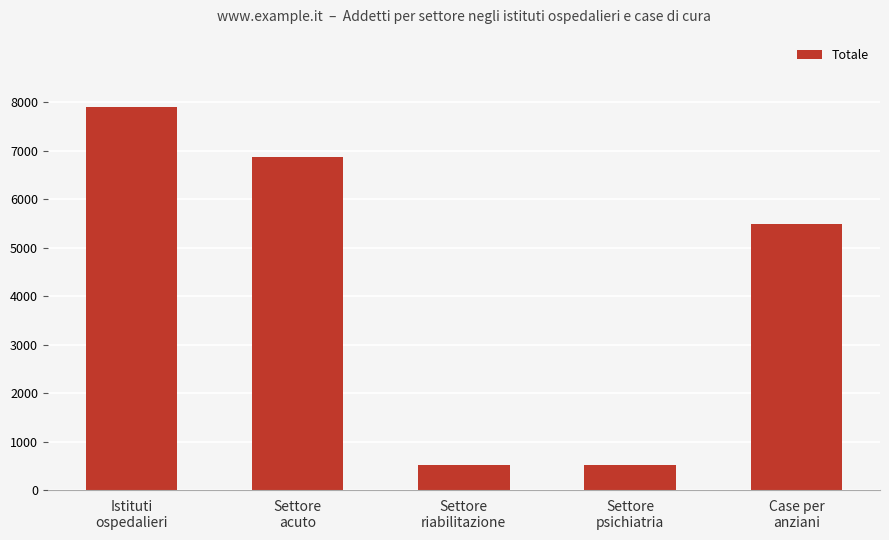

What is the greatest value displayed?

7905